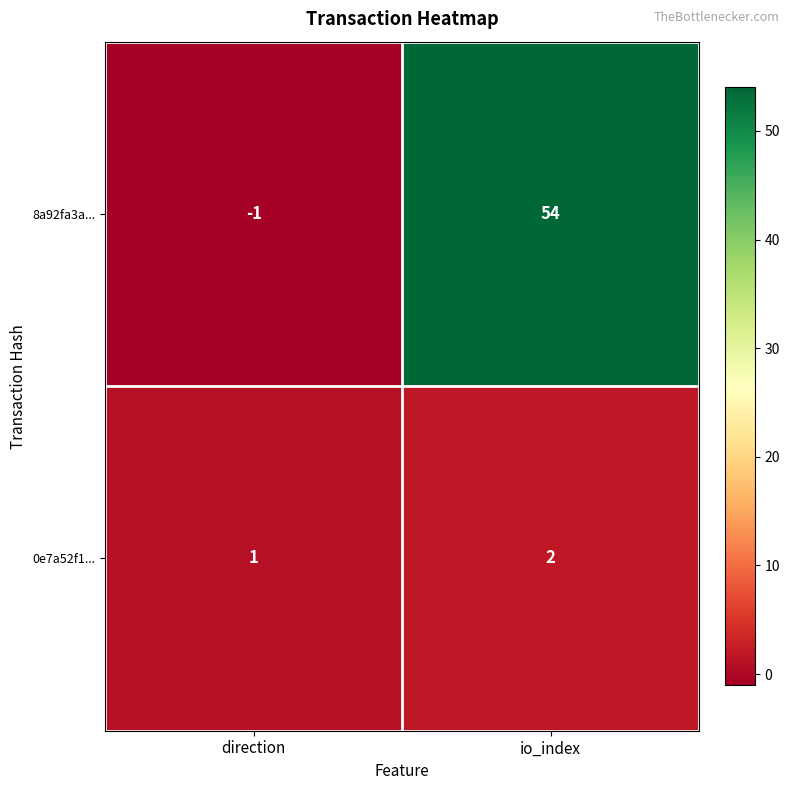

Where is 0e7a52f1... nearest to the value 1?

direction